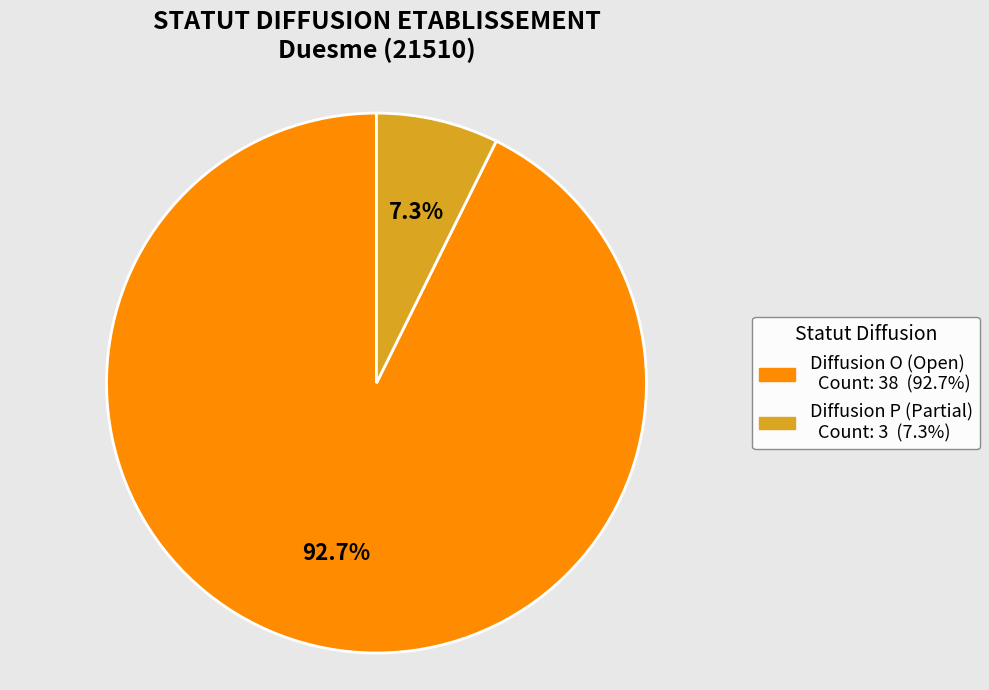

Is there any slice that represents more than half of the pie?

Yes